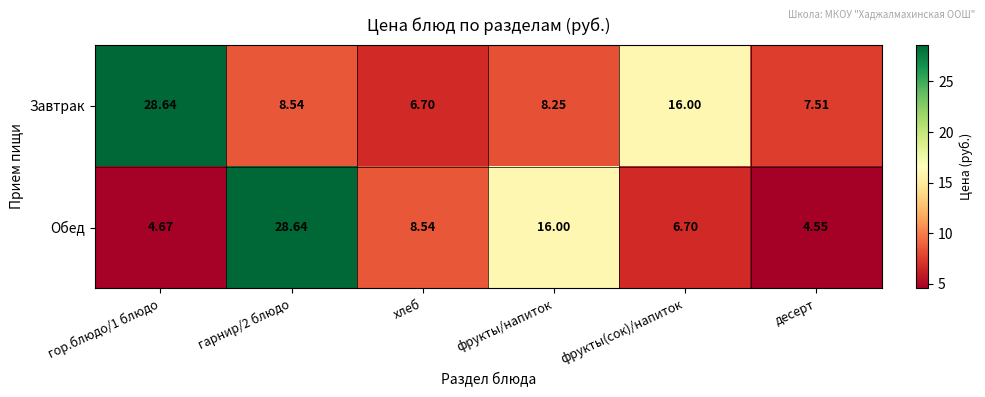

Which category has the lowest value across all series?

десерт